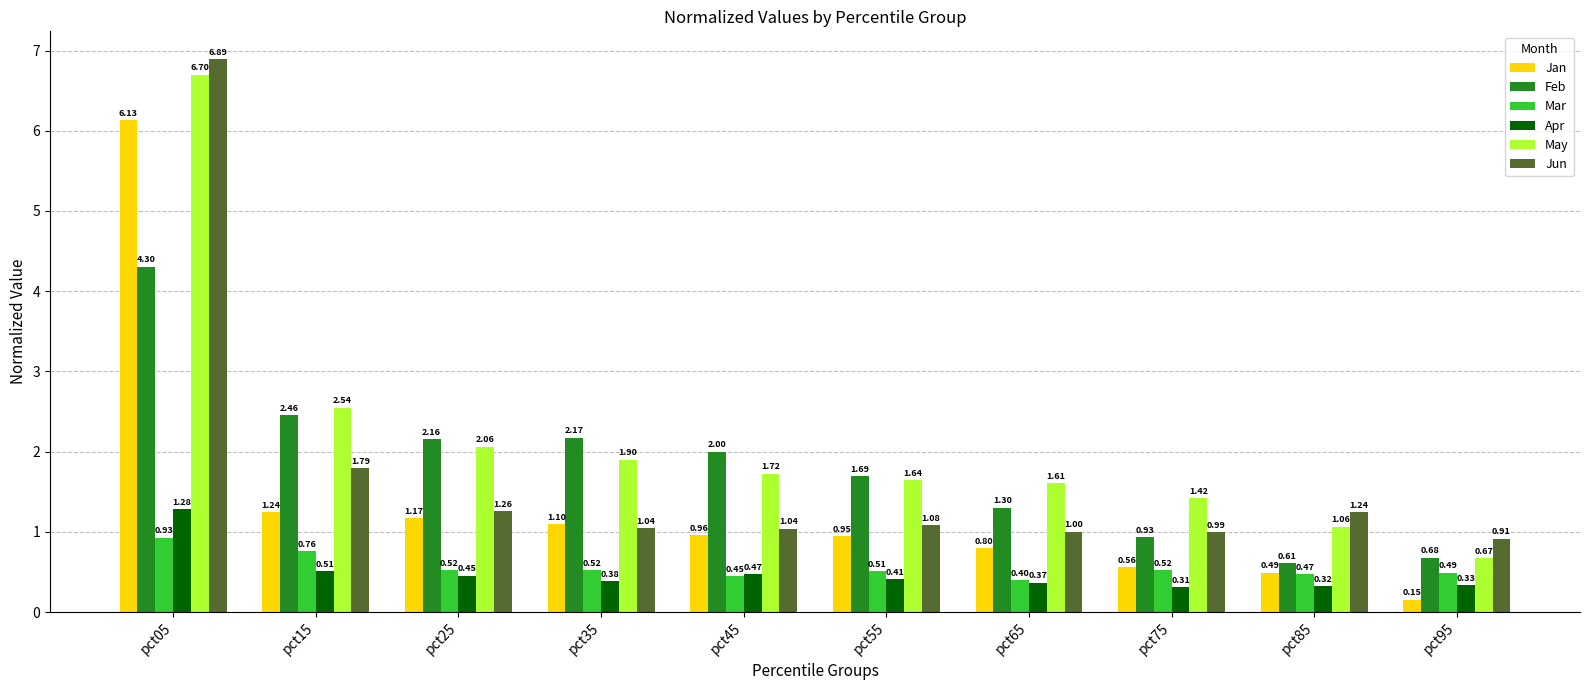

What is the difference between the maximum and minimum values in the Jan series?

6.0